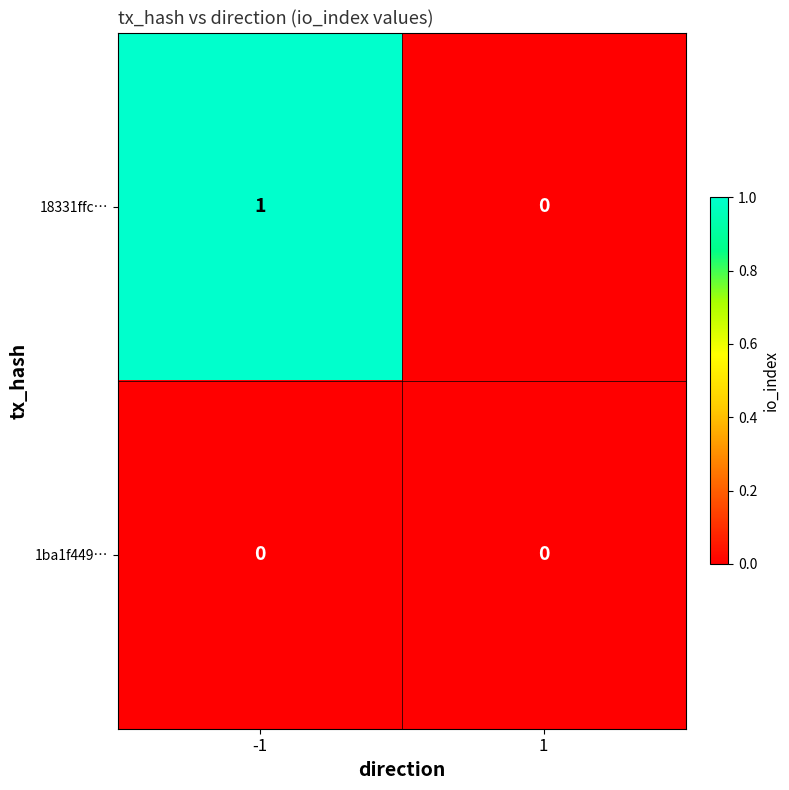

True or false: 18331ffc… has a value of 0 at 1.

True